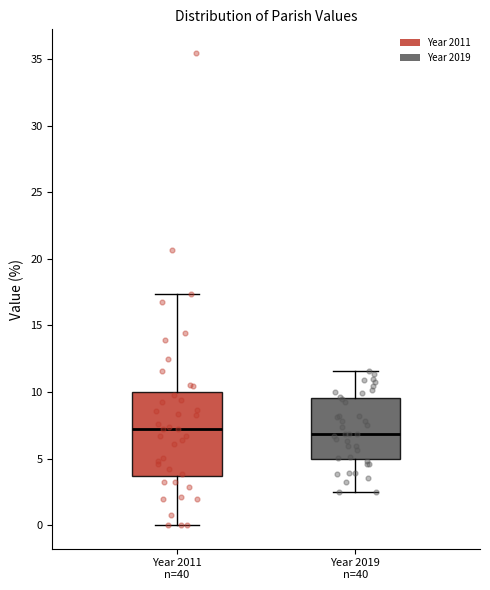

Reading left to right, transcribe this box plot: for each box, give where its median line is, the range the box spans, and where its two whiskers end, as read against the y-axis. The values are not printed on the chart, so give them approximately, as read against the axis.

Year 2011 n=40: median 7.0, box 3.5 to 10.0, whiskers 0.0 to 17.5
Year 2019 n=40: median 7.0, box 5.0 to 9.5, whiskers 2.5 to 11.5